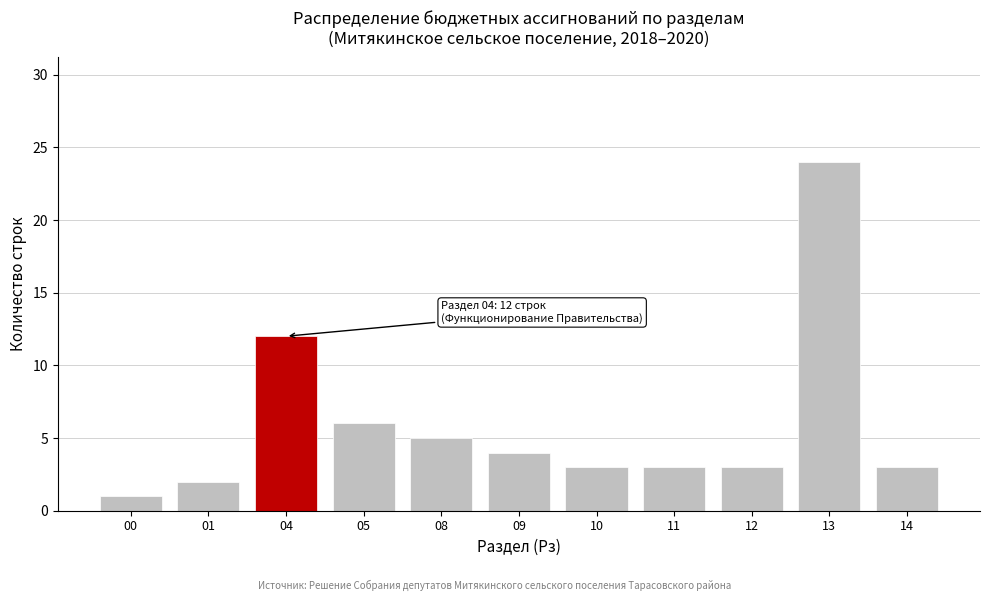

Reading right to left, what are all the values shown in this chart?

3	24	3	3	3	4	5	6	12	2	1